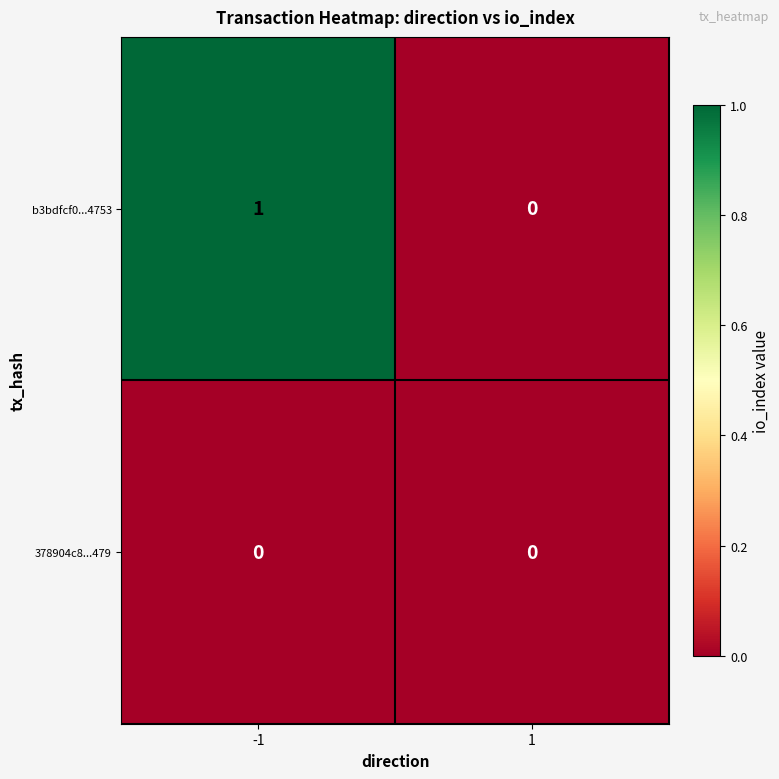

Is the value of 378904c8...479 at 1 greater than the value of b3bdfcf0...4753 at -1?

No